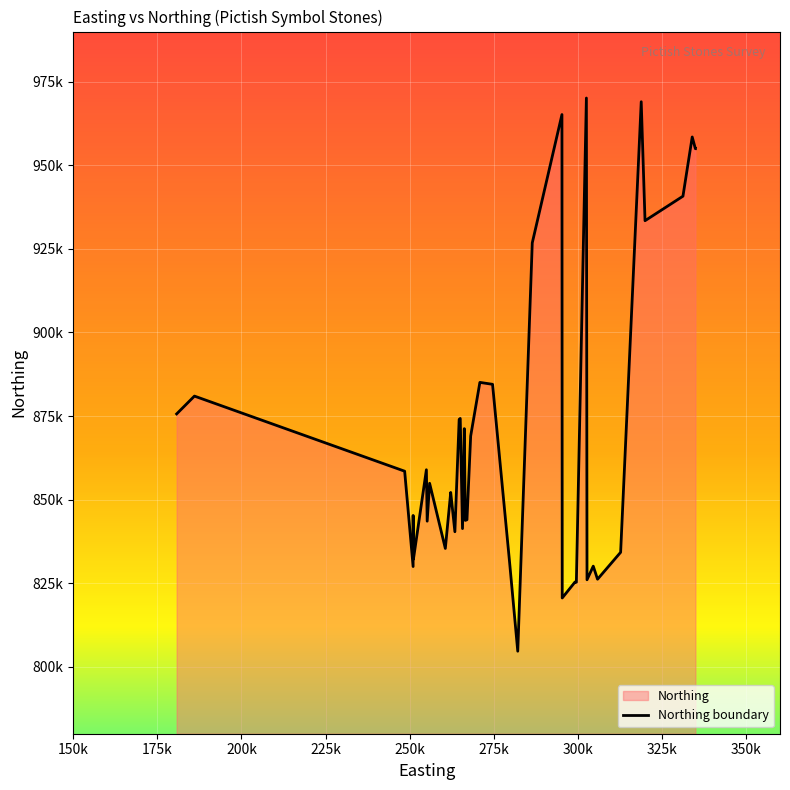

The chart shows a value of 497970 at 25. True or false?

False